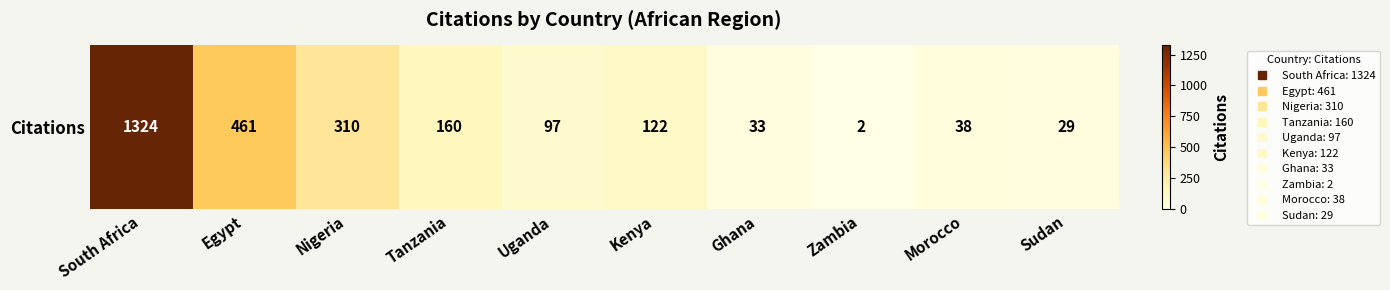

What is the difference between the maximum and second lowest values?

1295